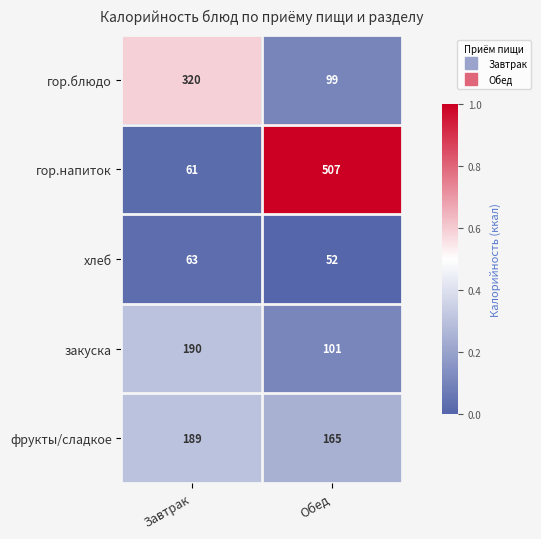

Is it true that закуска equals 42 at Обед?

False